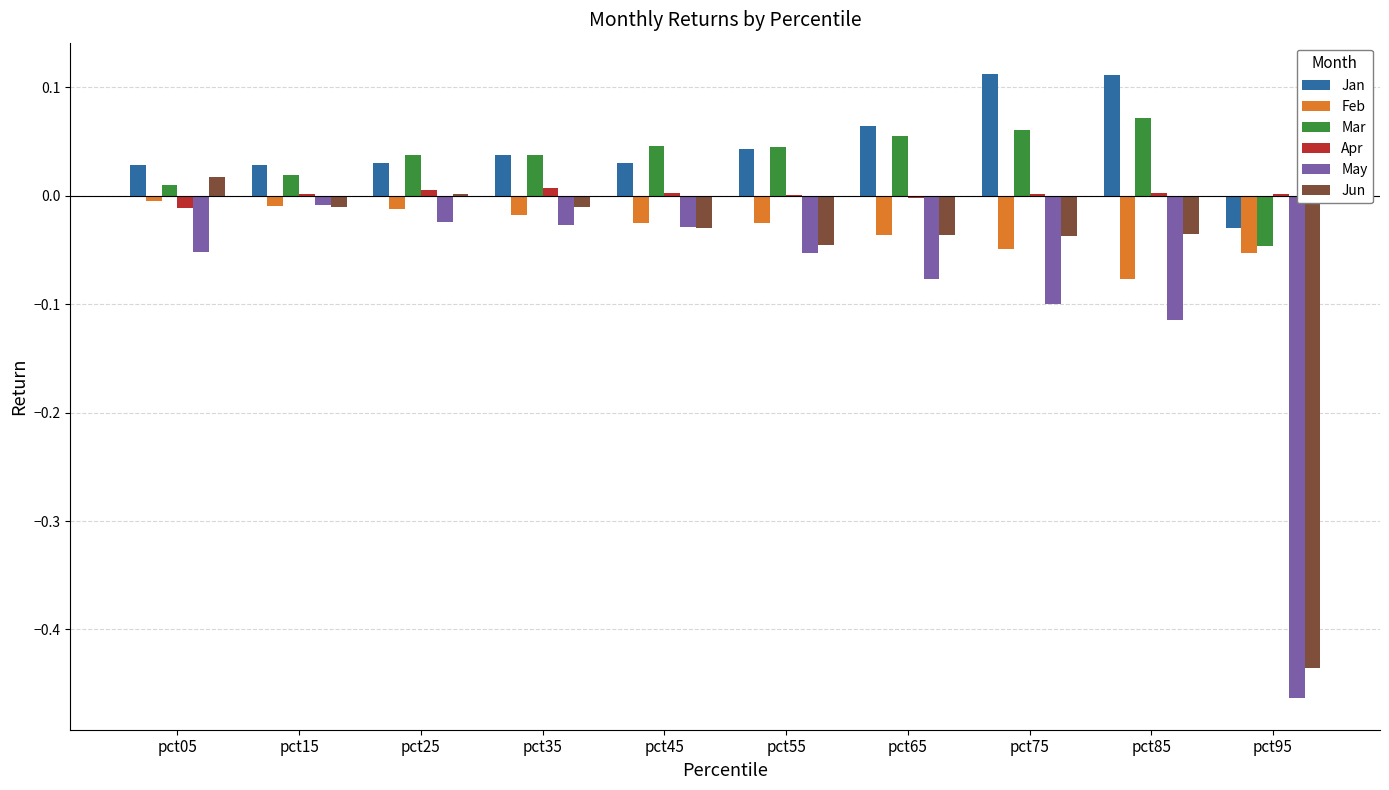

How many groups of bars are there?

10